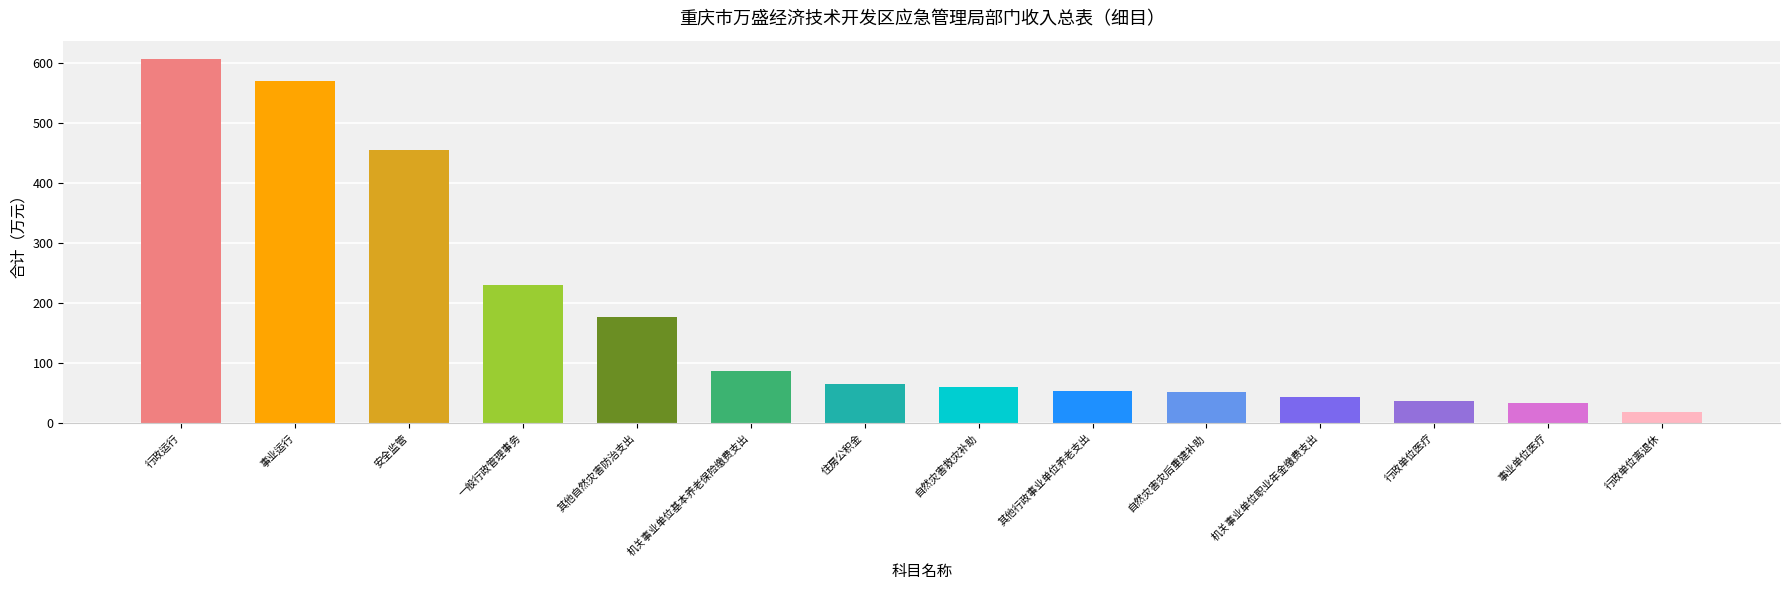

What is the change in value from 安全监管 to 其他自然灾害防治支出?

-278.1